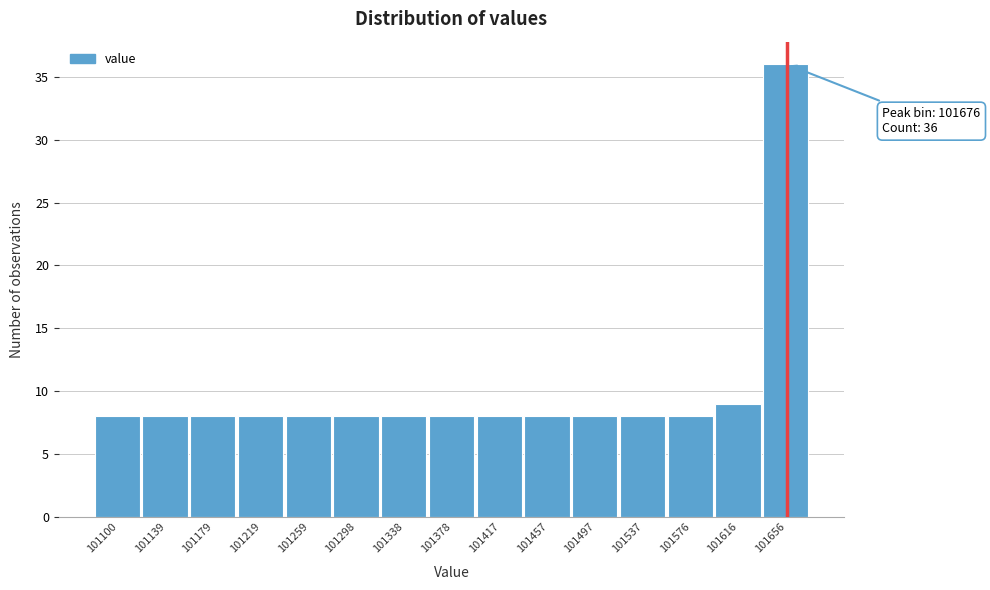

Reading left to right, transcribe all the data shown in this chart.

101100=8	101139=8	101179=8	101219=8	101259=8	101298=8	101338=8	101378=8	101417=8	101457=8	101497=8	101537=8	101576=8	101616=9	101656=36